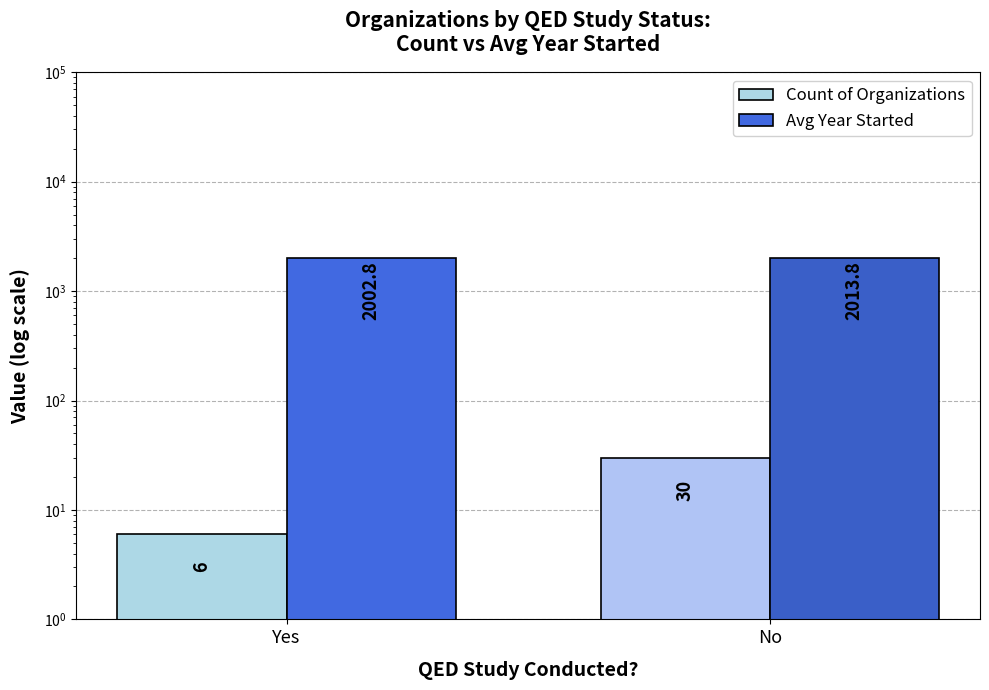

Which has a higher value, Yes or No?

No